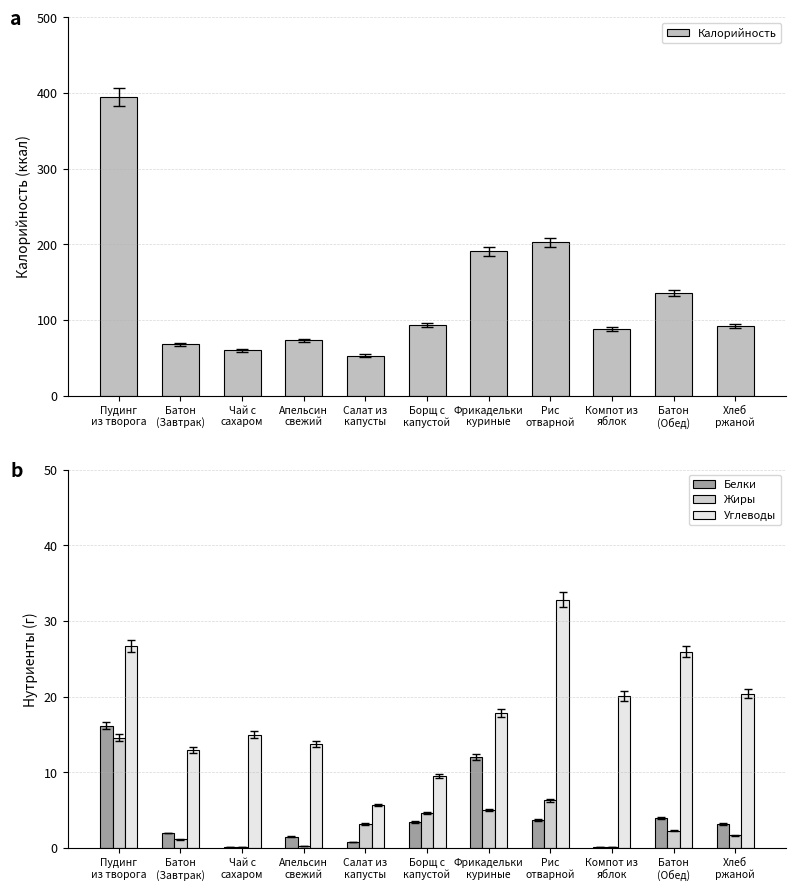

True or false: Углеводы has a value of 18.6 at Батон
(Завтрак).

False